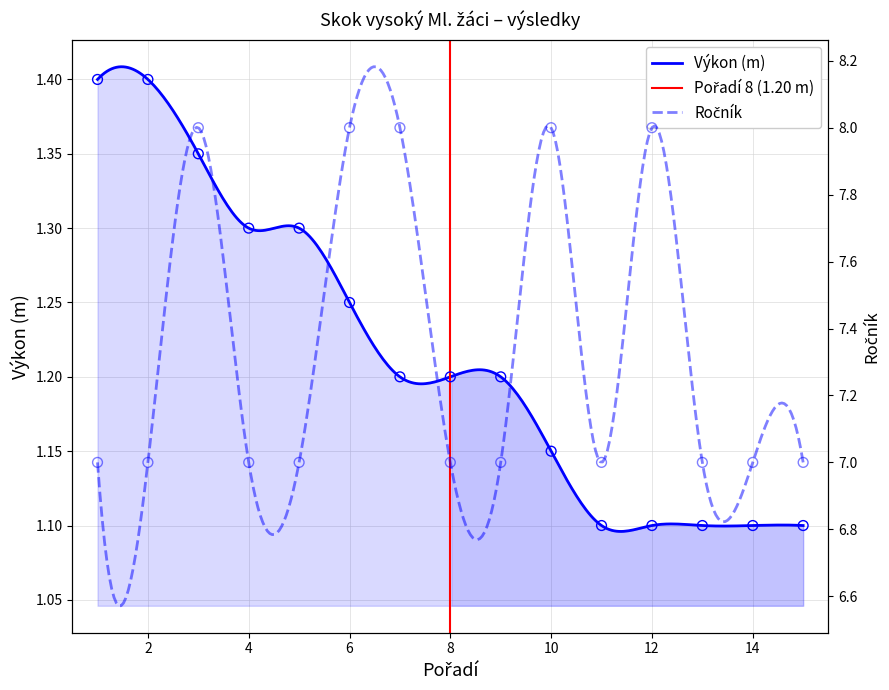

At how many categories does at least one series exceed 3?

15